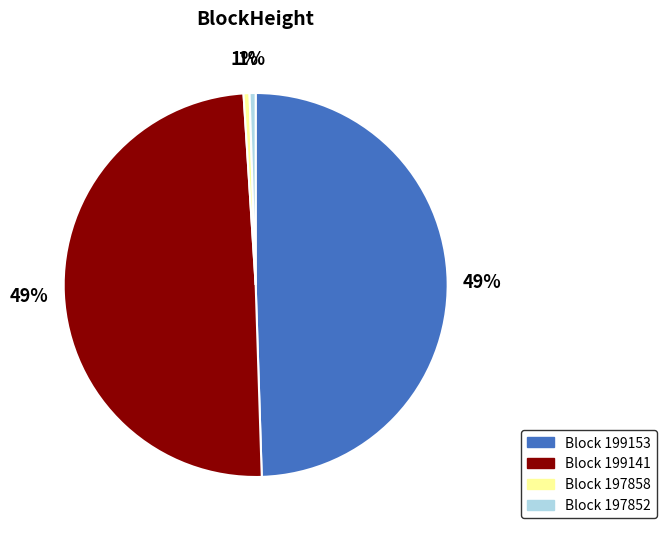

To the nearest percent, what is the average slice percentage?

25%